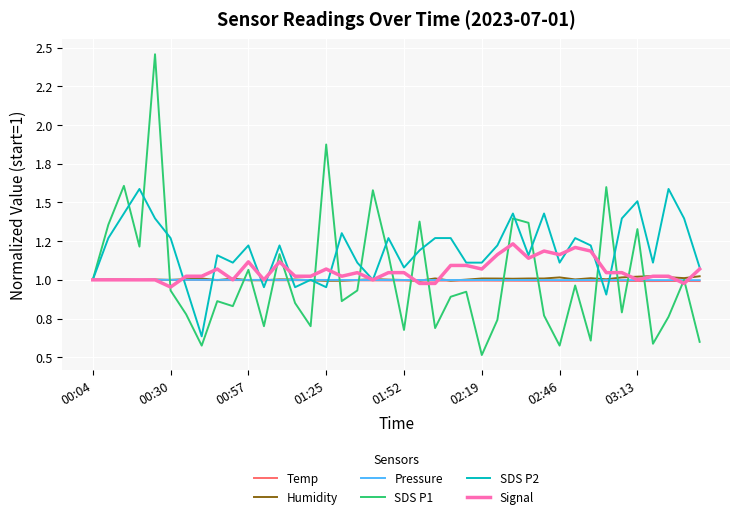

At how many categories does at least one series exceed 0?

40